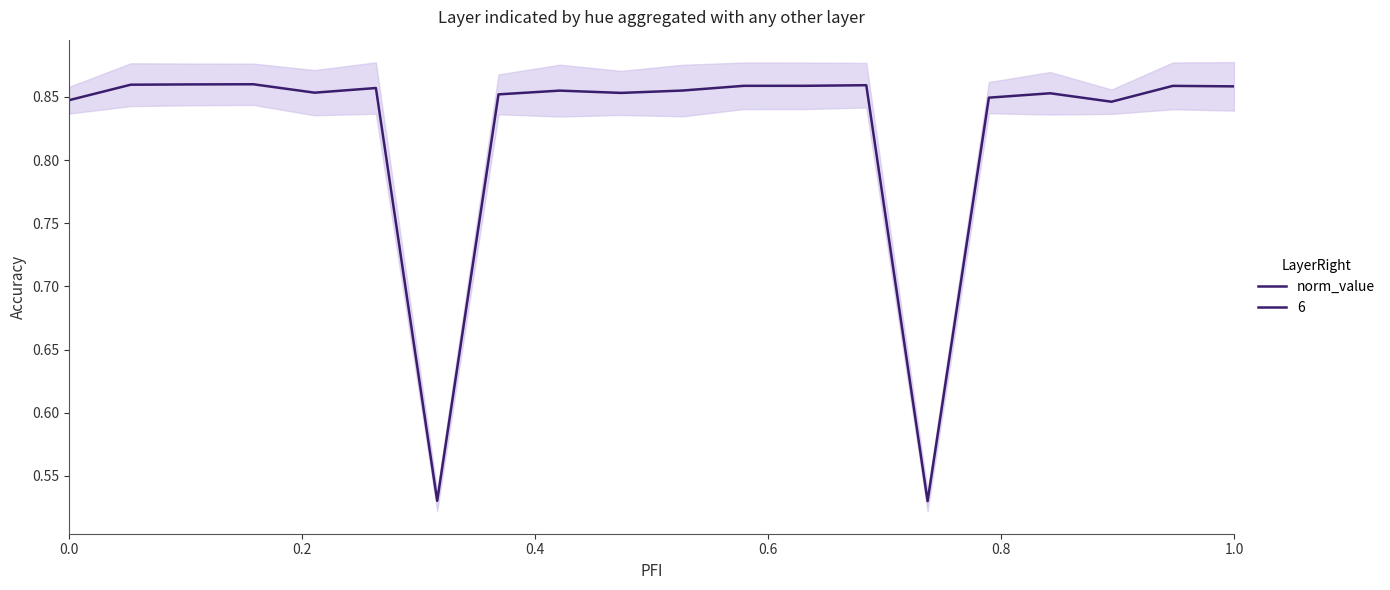

At which category does the chart reach its peak across all series?

0.6